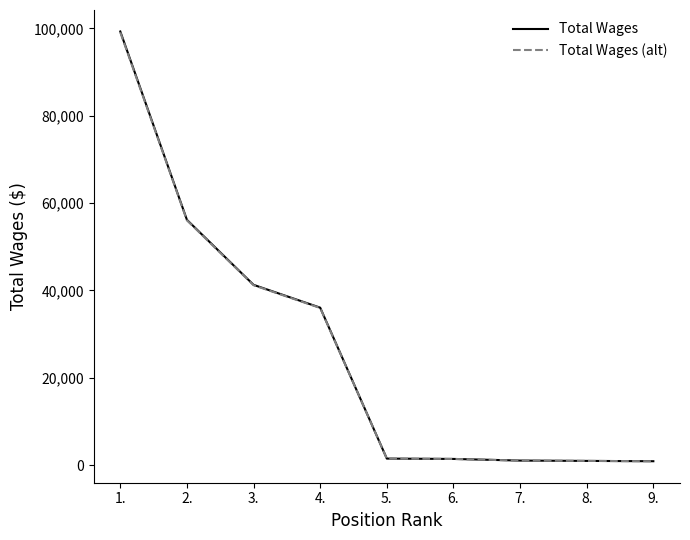

True or false: Total Wages and Total Wages (alt) cross at least once.

False